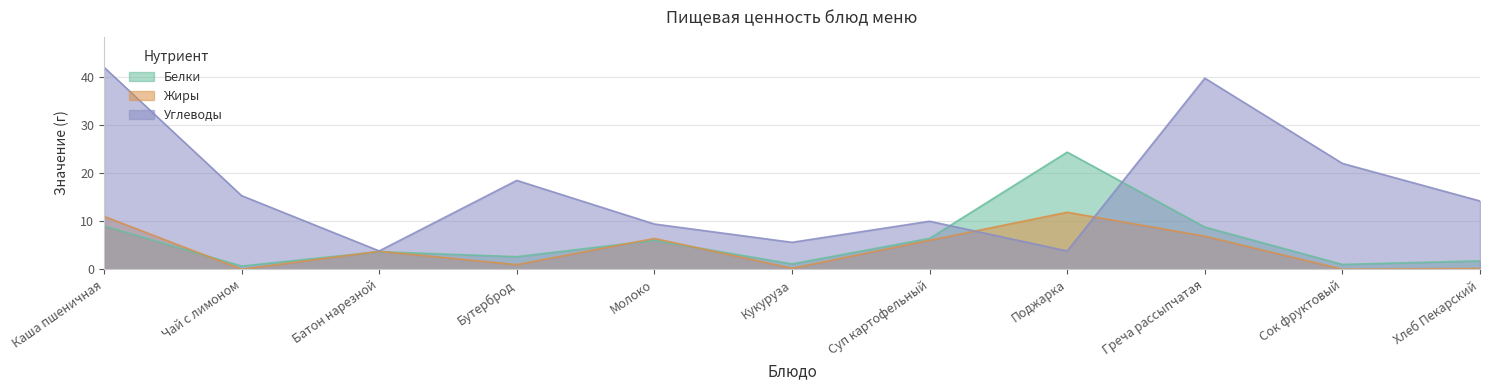

What is the lowest value of the Углеводы series?

3.8